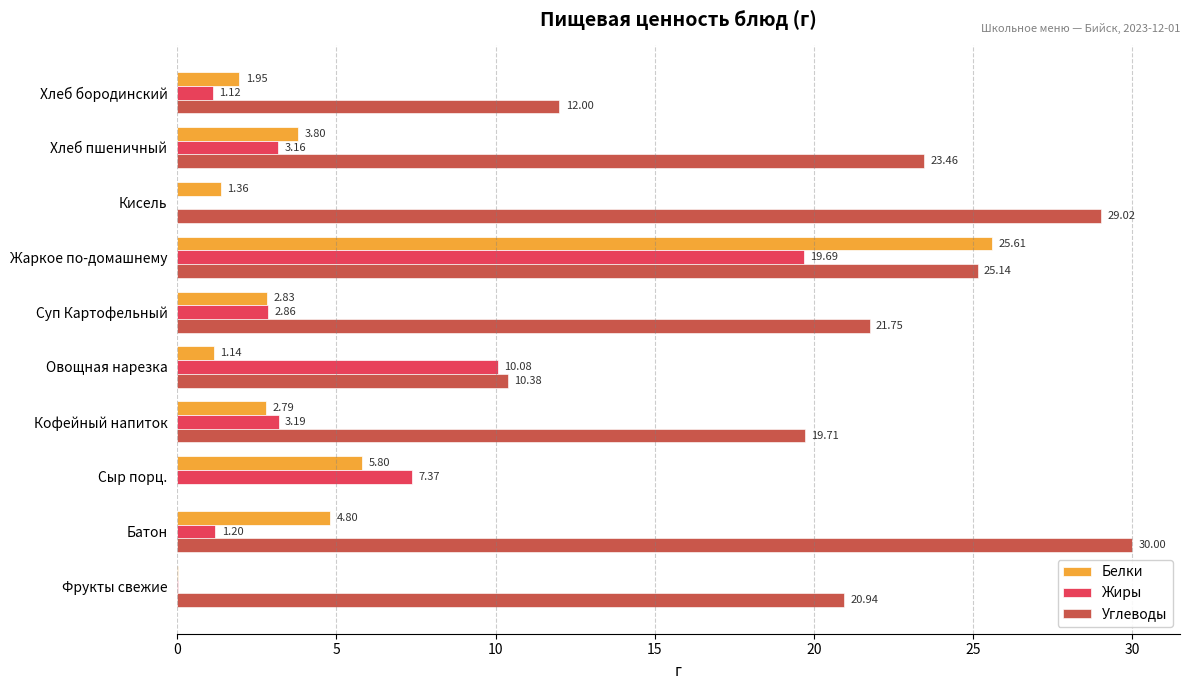

At which label does Белки reach its peak?

Жаркое по-домашнему